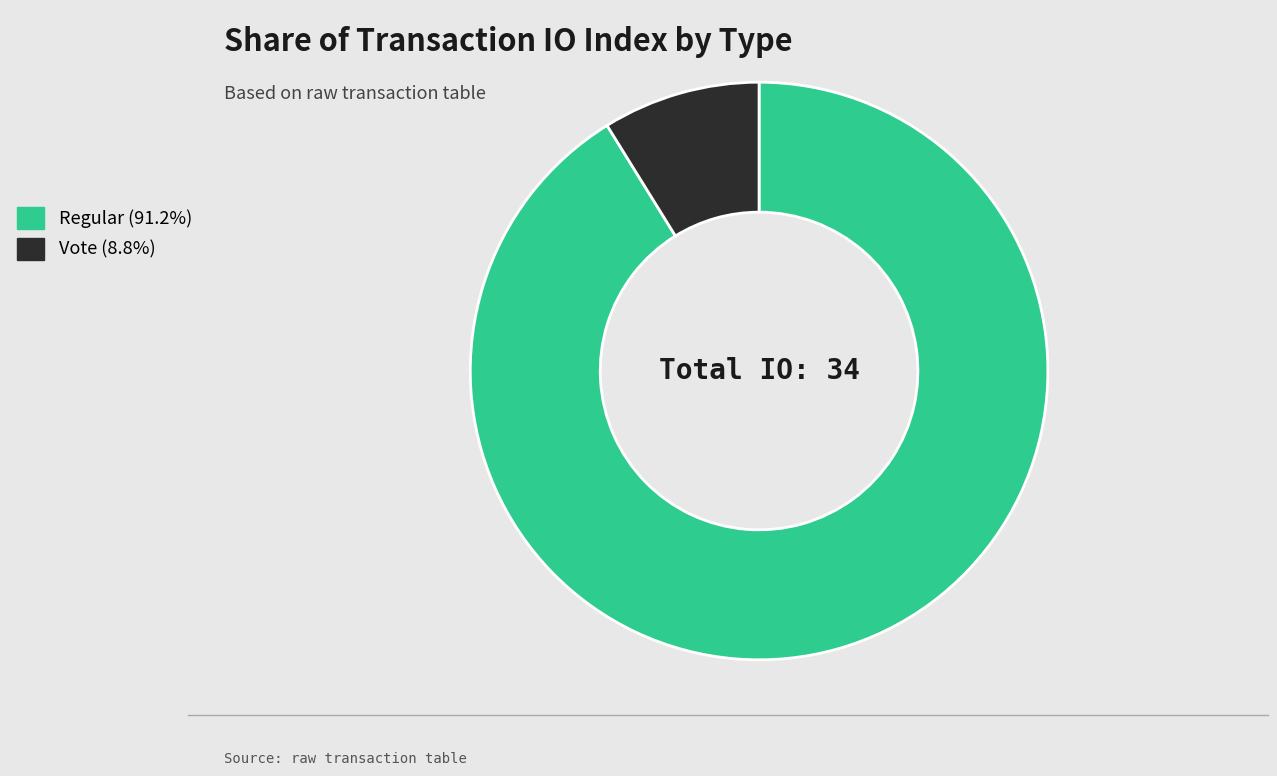

Does any single category account for the majority?

Yes